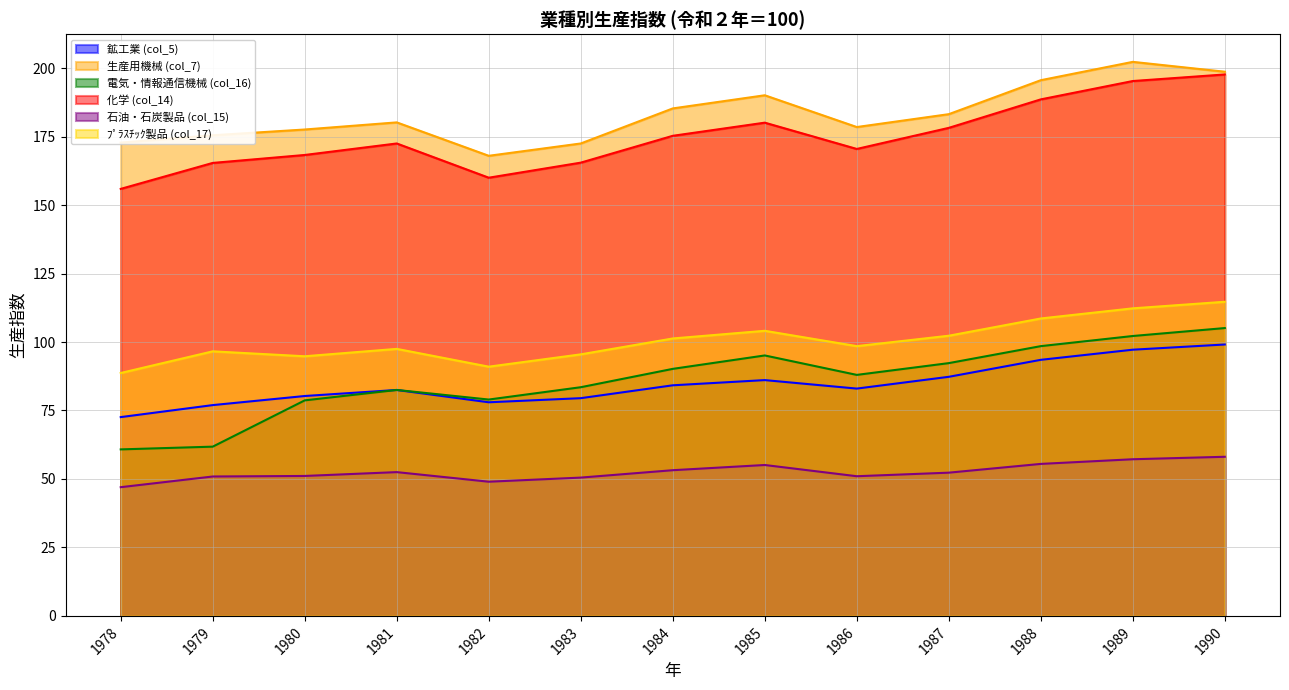

True or false: 鉱工業 (col_5) and 生産用機械 (col_7) cross at least once.

False